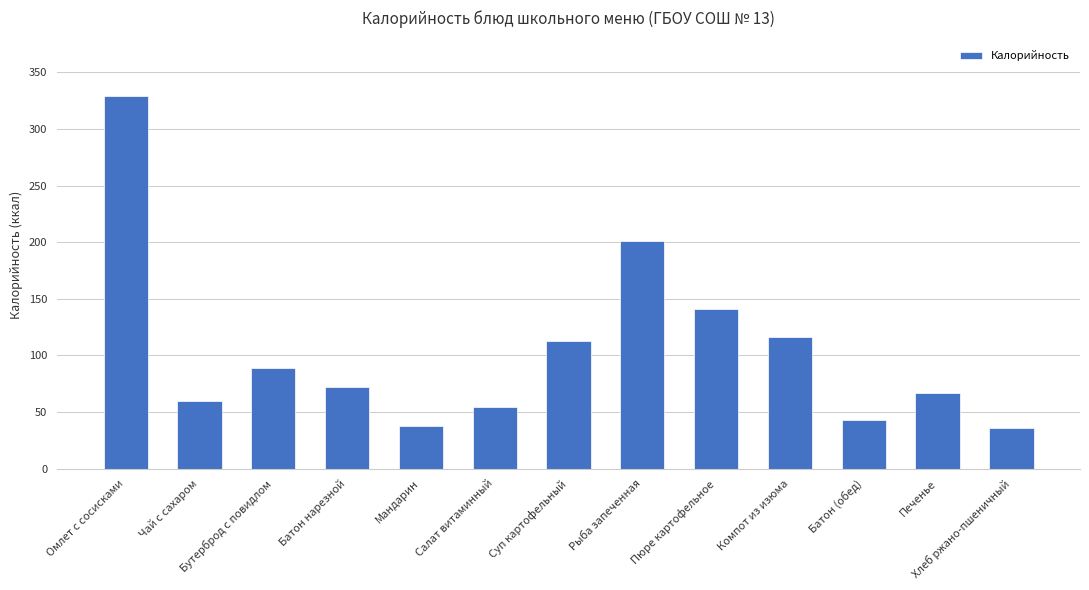

At which label is the value closest to 182?

Рыба запеченная